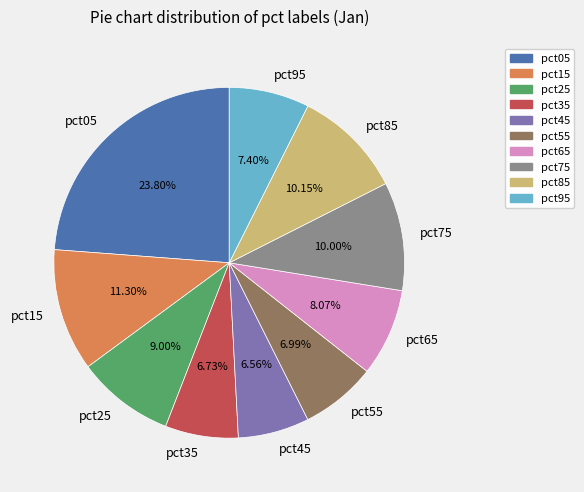

How many slices are in this pie chart?

10